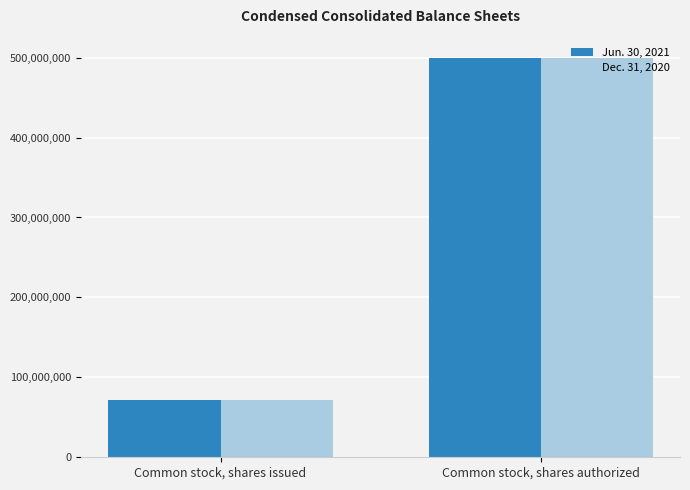

What is the sum of all Dec. 31, 2020 values?

572024329